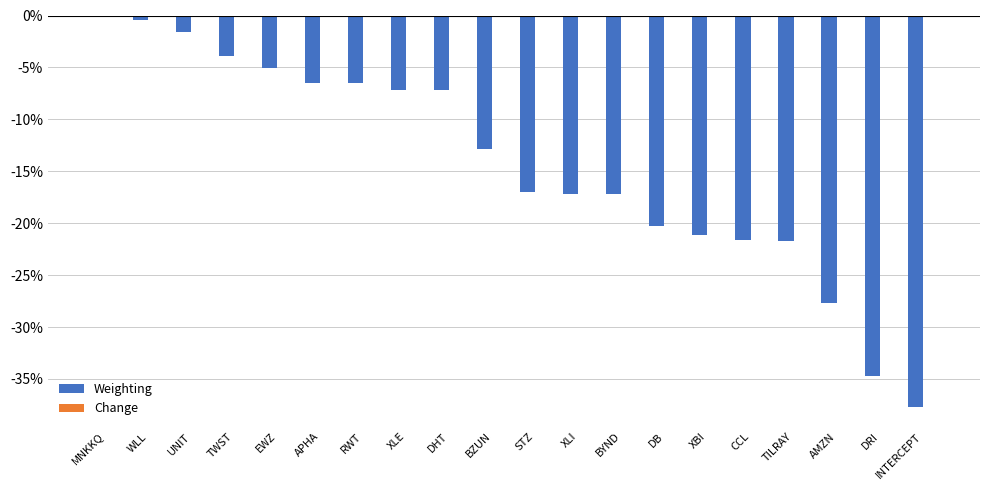

What position from the right is RWT?

14